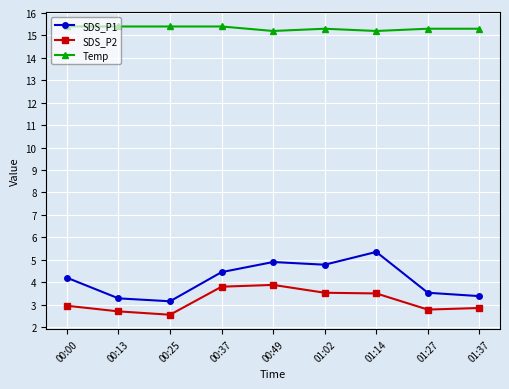

True or false: Temp and SDS_P2 cross at least once.

False